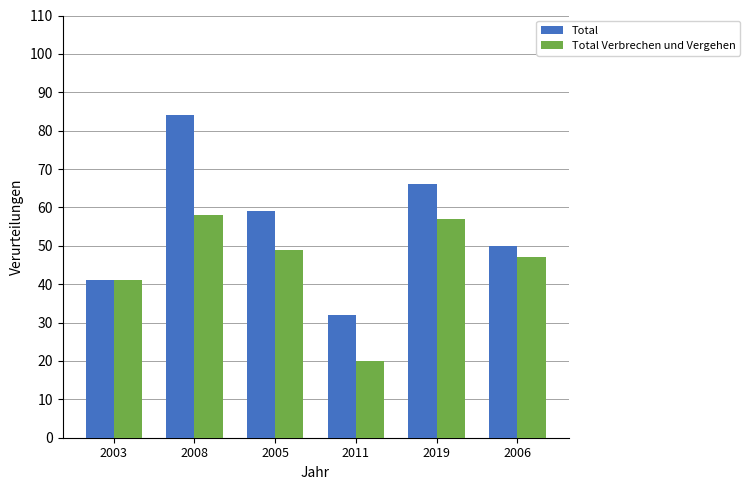

Where is Total Verbrechen und Vergehen nearest to the value 39?

2003